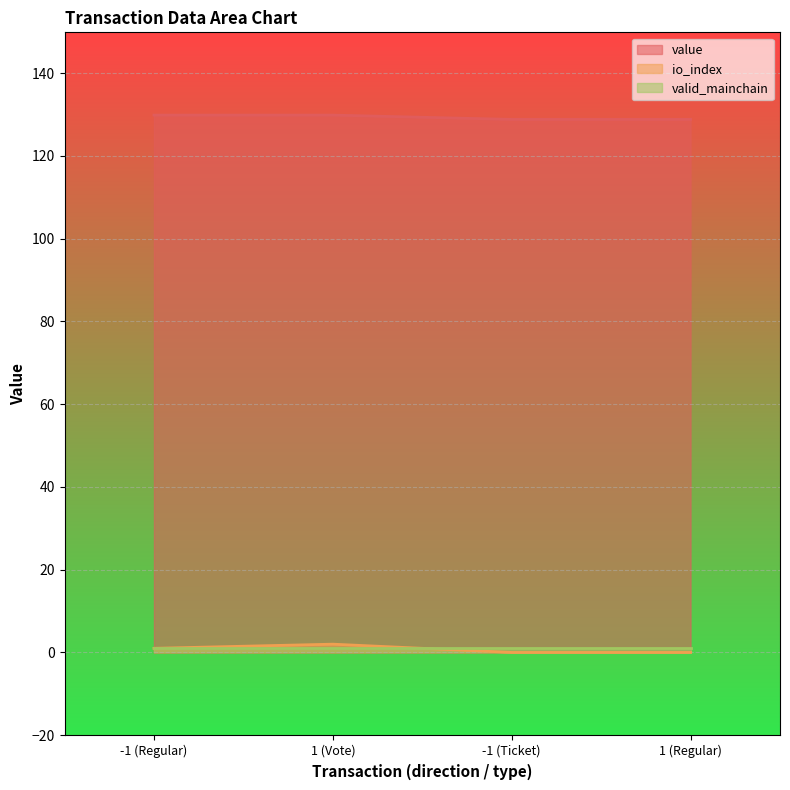

True or false: value and io_index intersect in this chart.

False